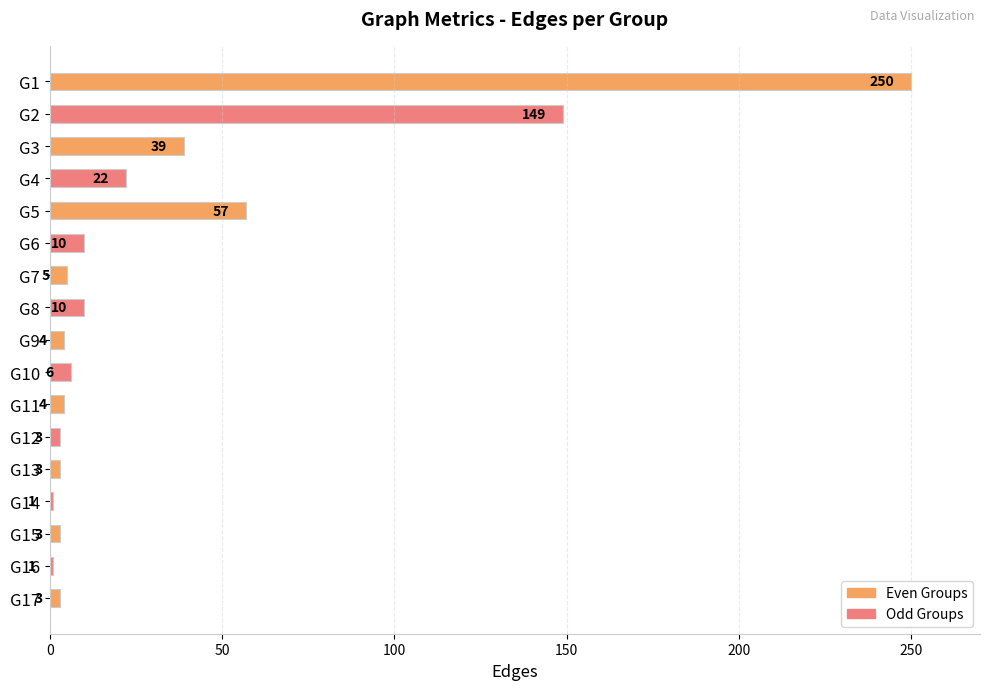

Reading top to bottom, extract all data points from this chart.

G1=250	G2=149	G3=39	G4=22	G5=57	G6=10	G7=5	G8=10	G9=4	G10=6	G11=4	G12=3	G13=3	G14=1	G15=3	G16=1	G17=3